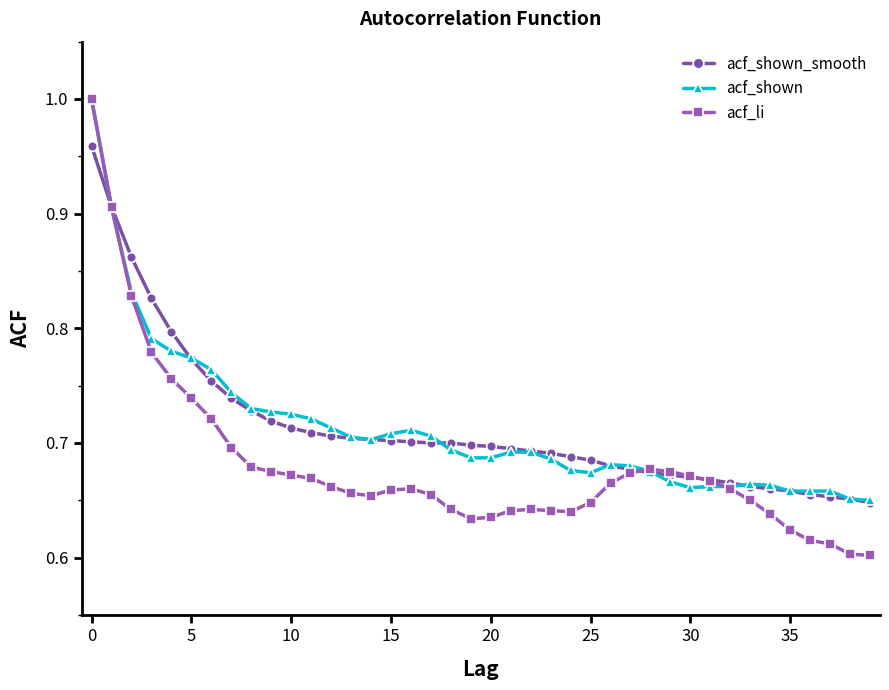

What are all the series names shown in the legend?

acf_shown_smooth, acf_shown, acf_li